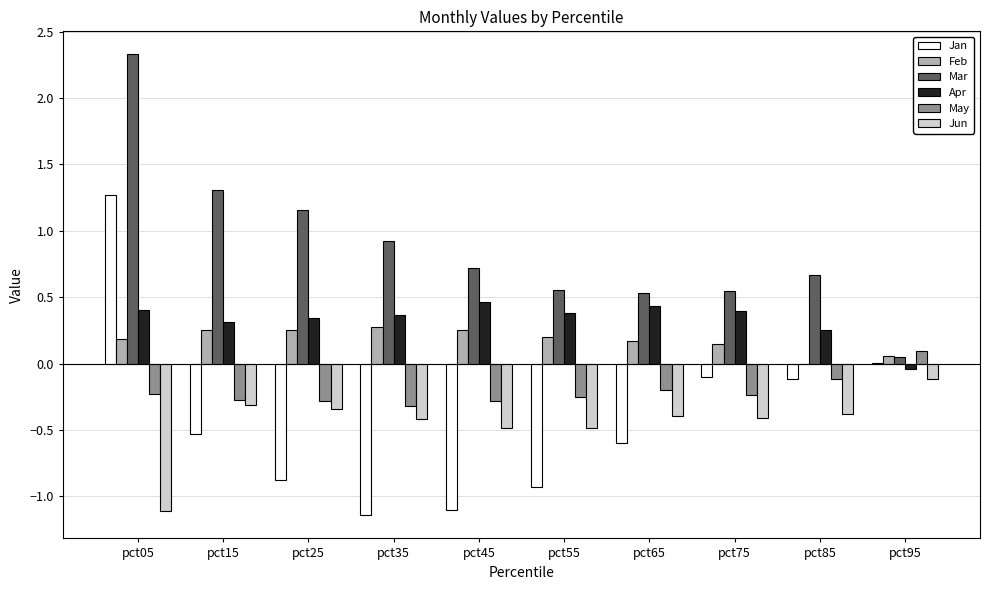

At which label does Jan first exceed 0?

pct05